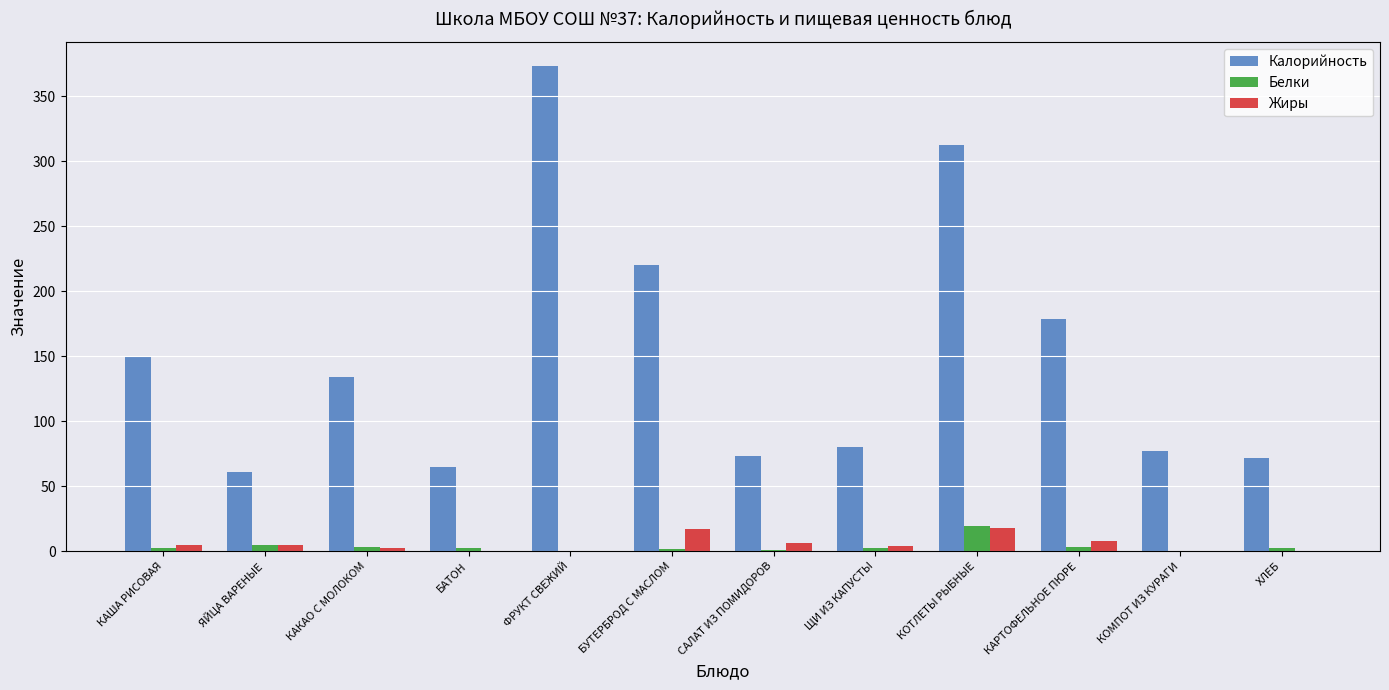

What is the sum of all Белки values?

42.7